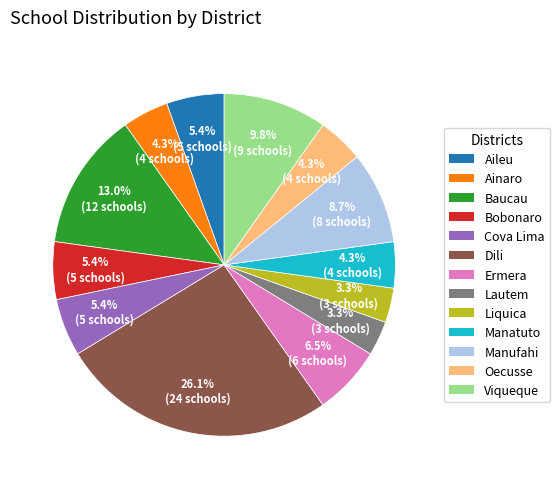

Between Ermera and Ainaro, which is larger?

Ermera